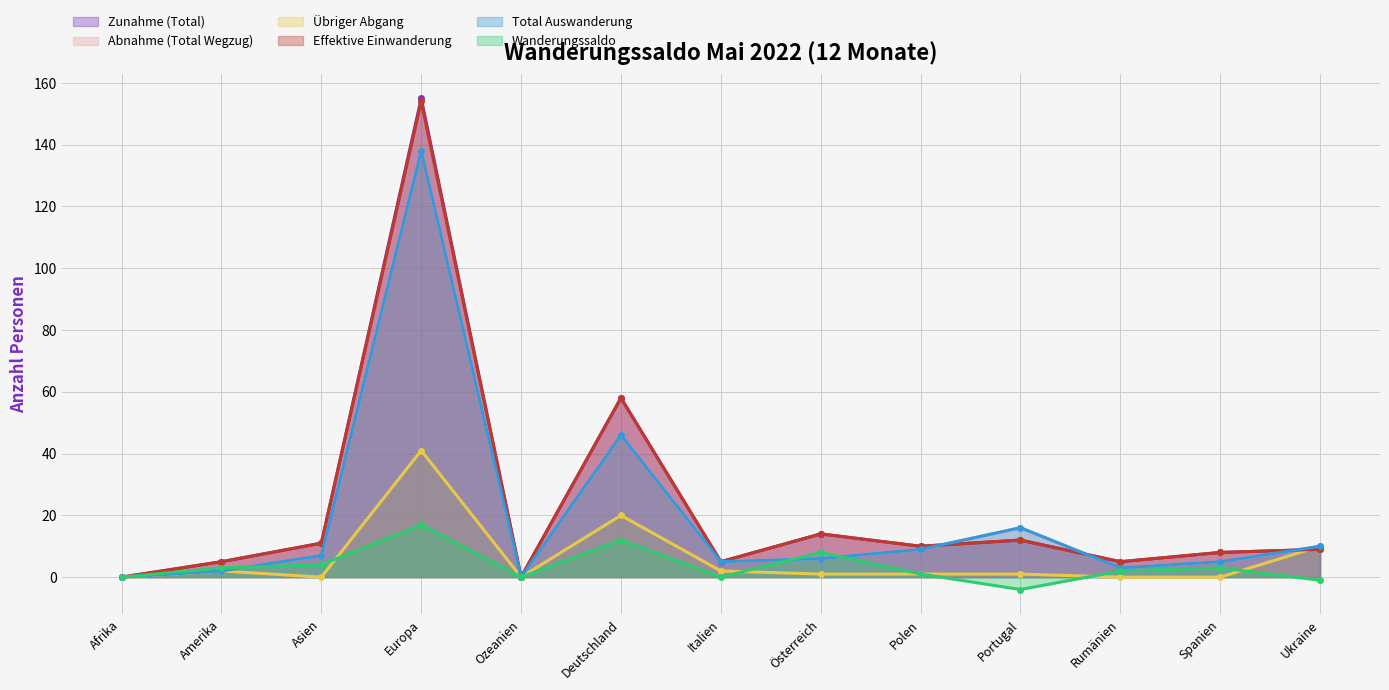

Which series changed the most between Deutschland and Rumänien?

Zunahme (Total)